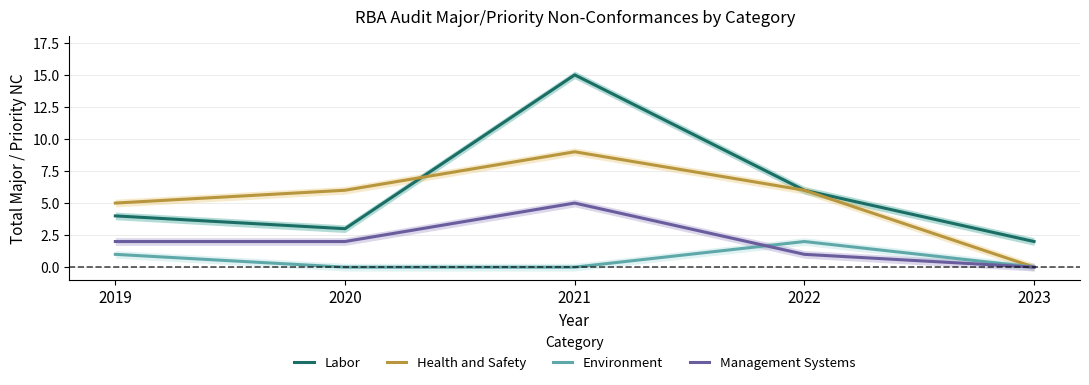

Which series has the largest total across all categories?

Labor